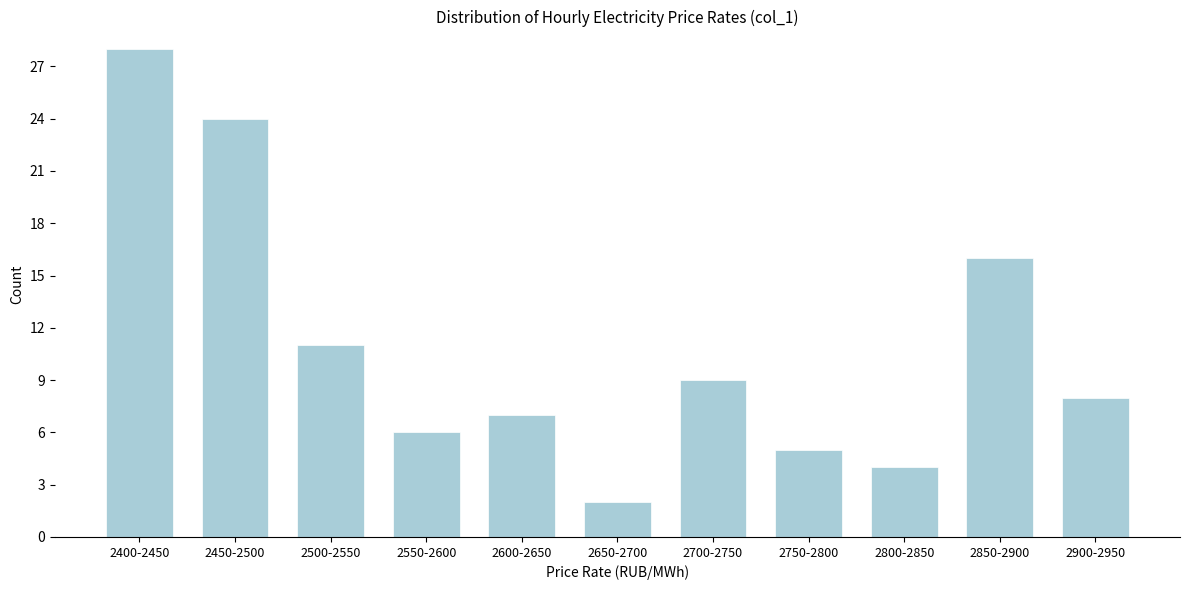

Reading left to right, transcribe all the data shown in this chart.

2400-2450=28	2450-2500=24	2500-2550=11	2550-2600=6	2600-2650=7	2650-2700=2	2700-2750=9	2750-2800=5	2800-2850=4	2850-2900=16	2900-2950=8